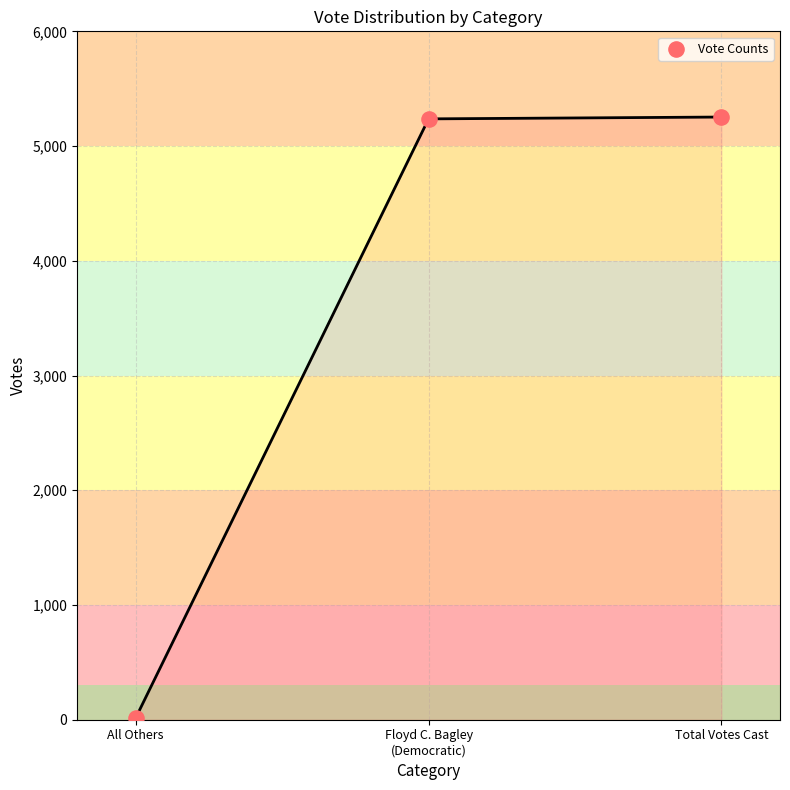

What is the average Y value?

3502